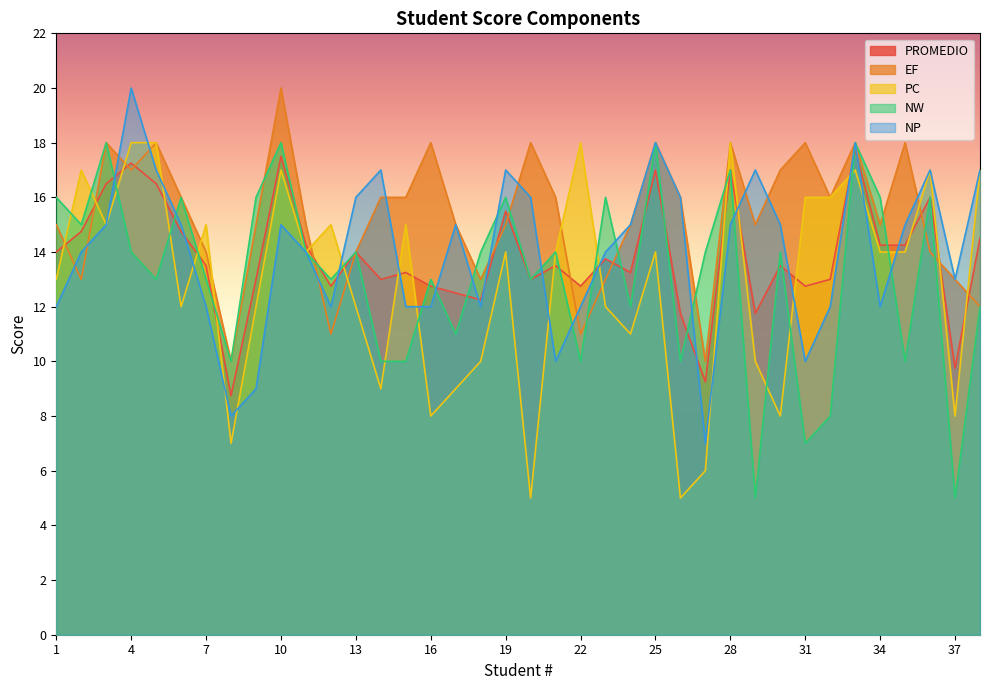

True or false: PC has a value of 20.7 at 7.

False